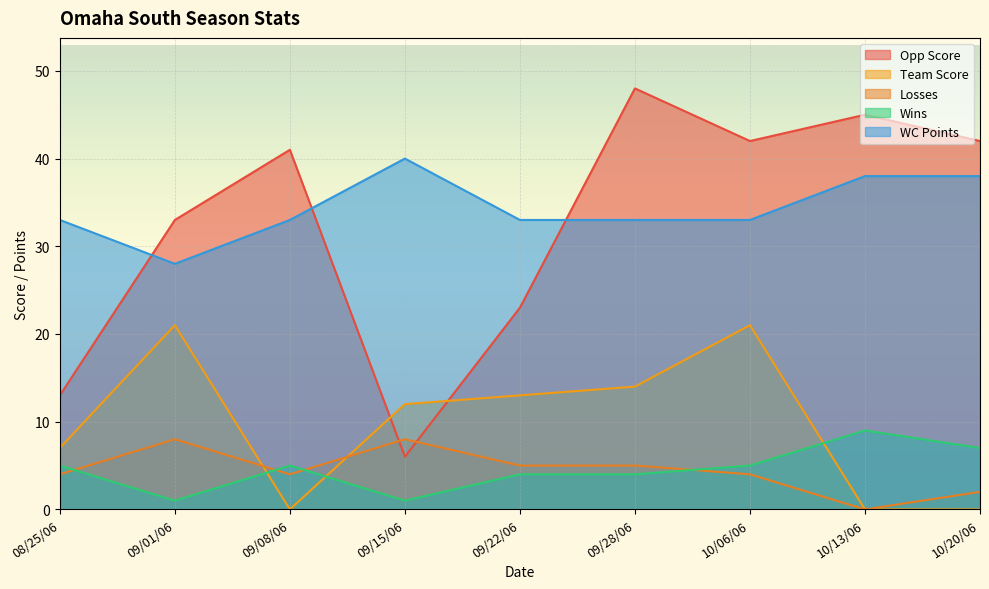

In Opp Score, how many points are lower than both neighbors (excluding endpoints)?

2